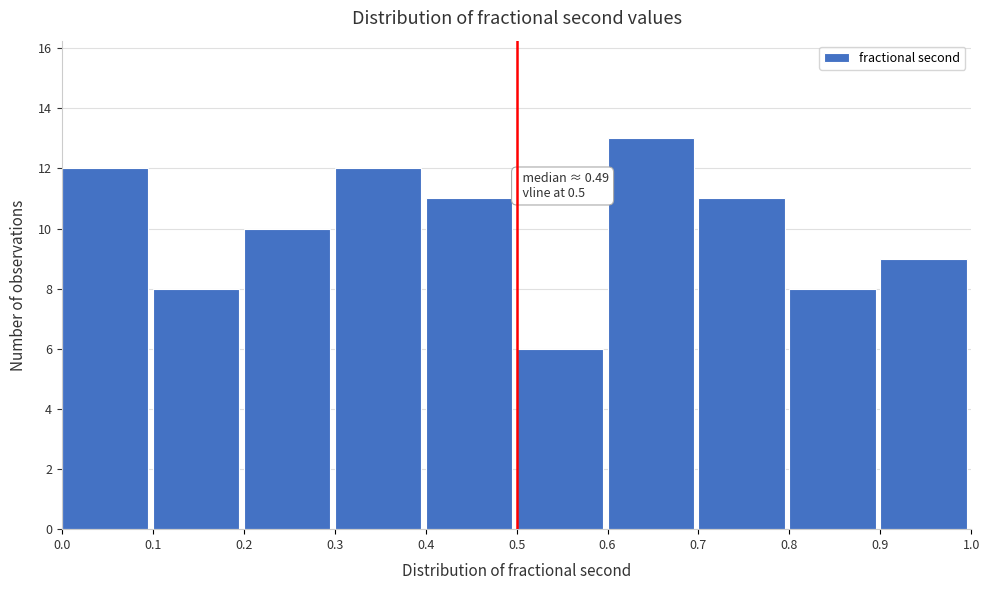

Which range on the x-axis has the tallest bar?

0.6 to 0.7